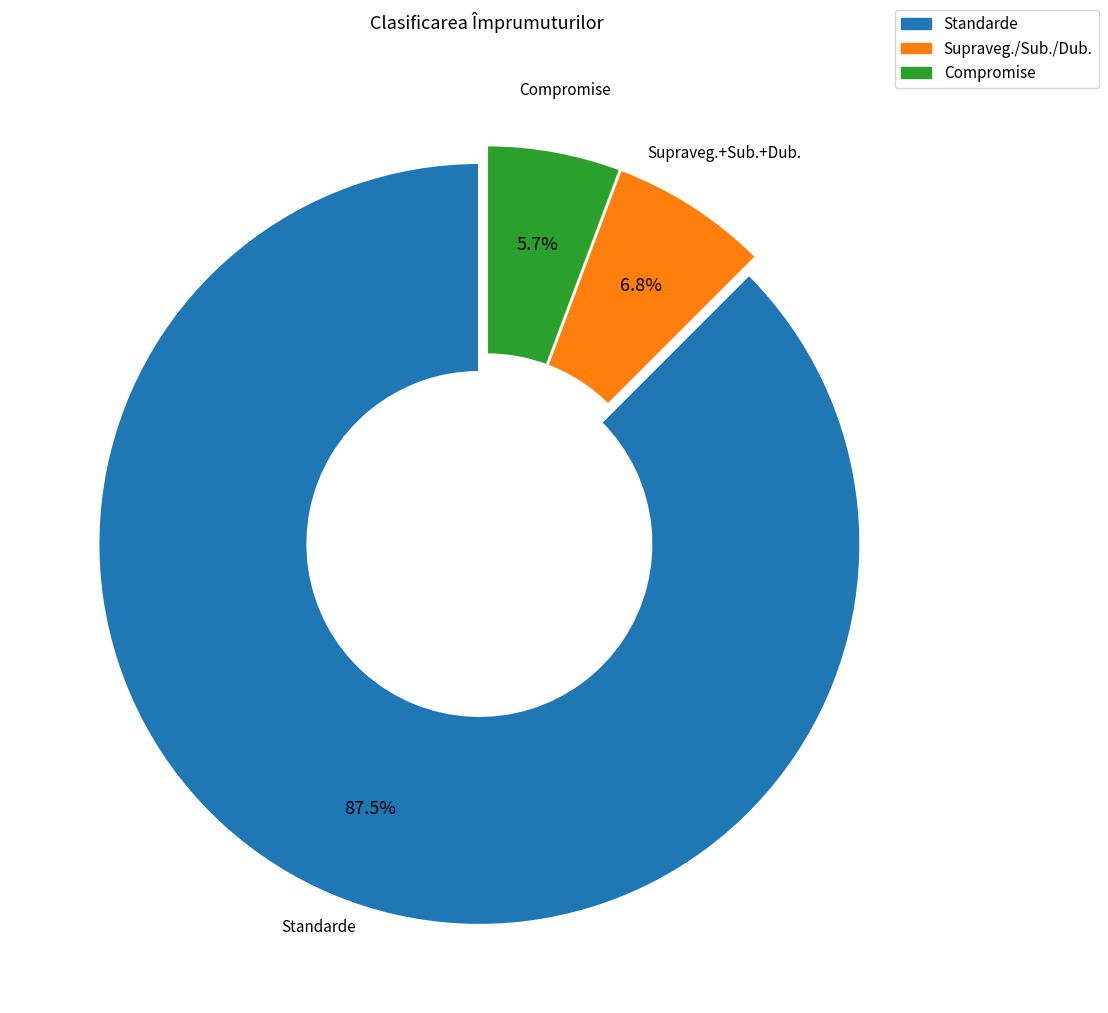

Approximately how many times larger is the value at Compromise compared to Supraveg.+Sub.+Dub.?

0.8